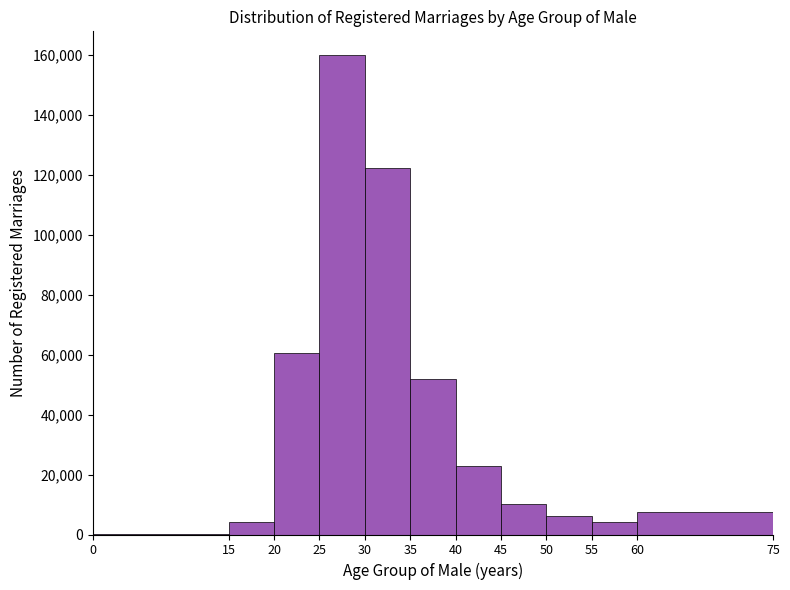

Over which range of the x-axis is the bar tallest?

25 to 30